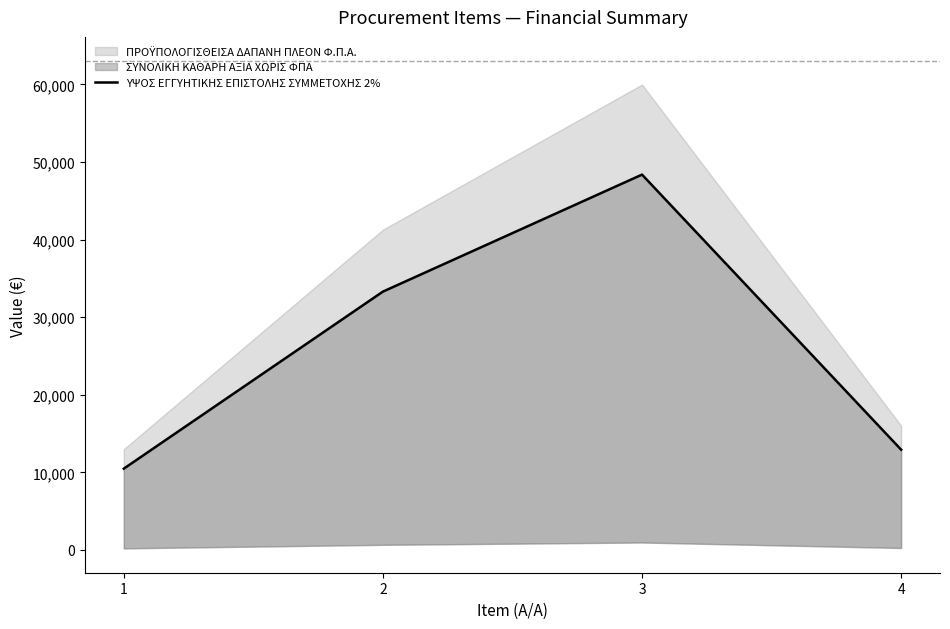

Approximately how many times larger is the value at 2 compared to 1?

3.2